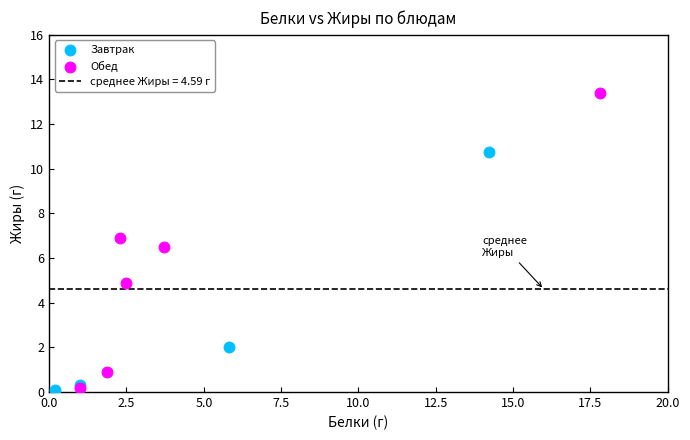

Which series has the widest spread of Y values?

Обед